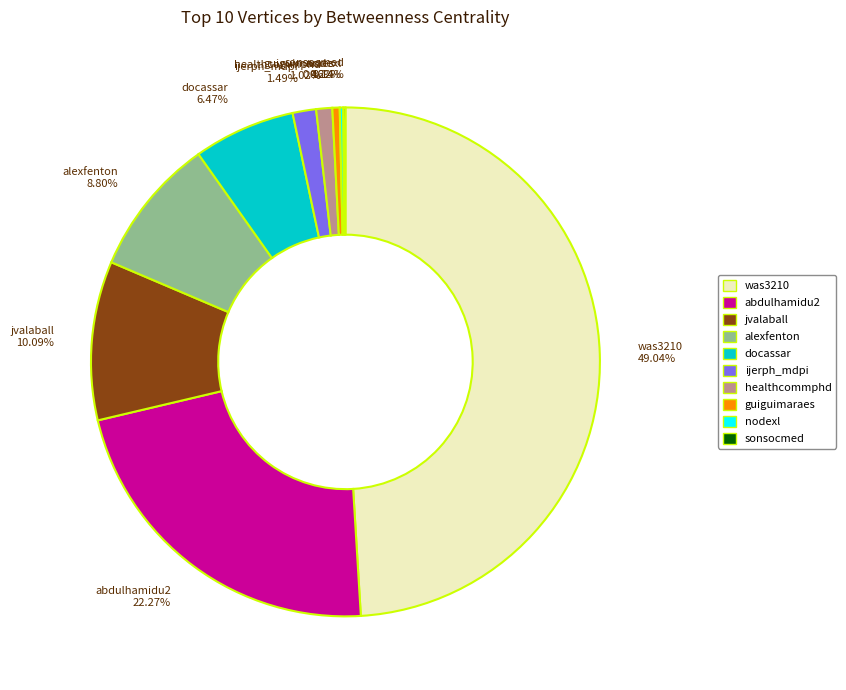

To the nearest percent, what is the difference between the healthcommphd and jvalaball slice percentages?

9%